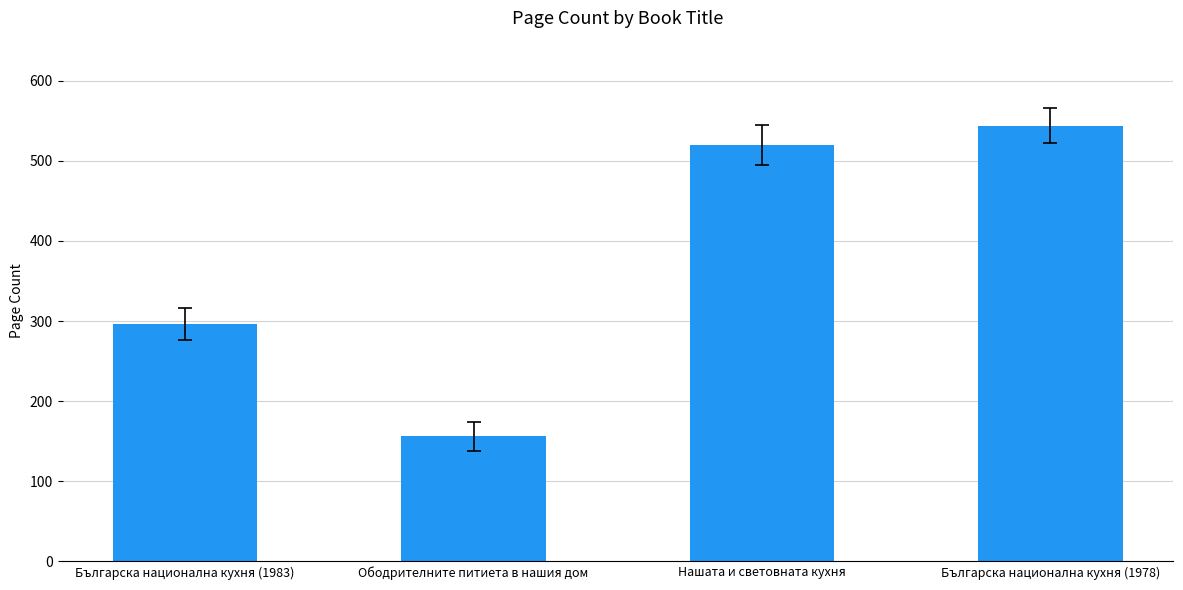

Reading left to right, what are all the values shown in this chart?

296	156	520	544